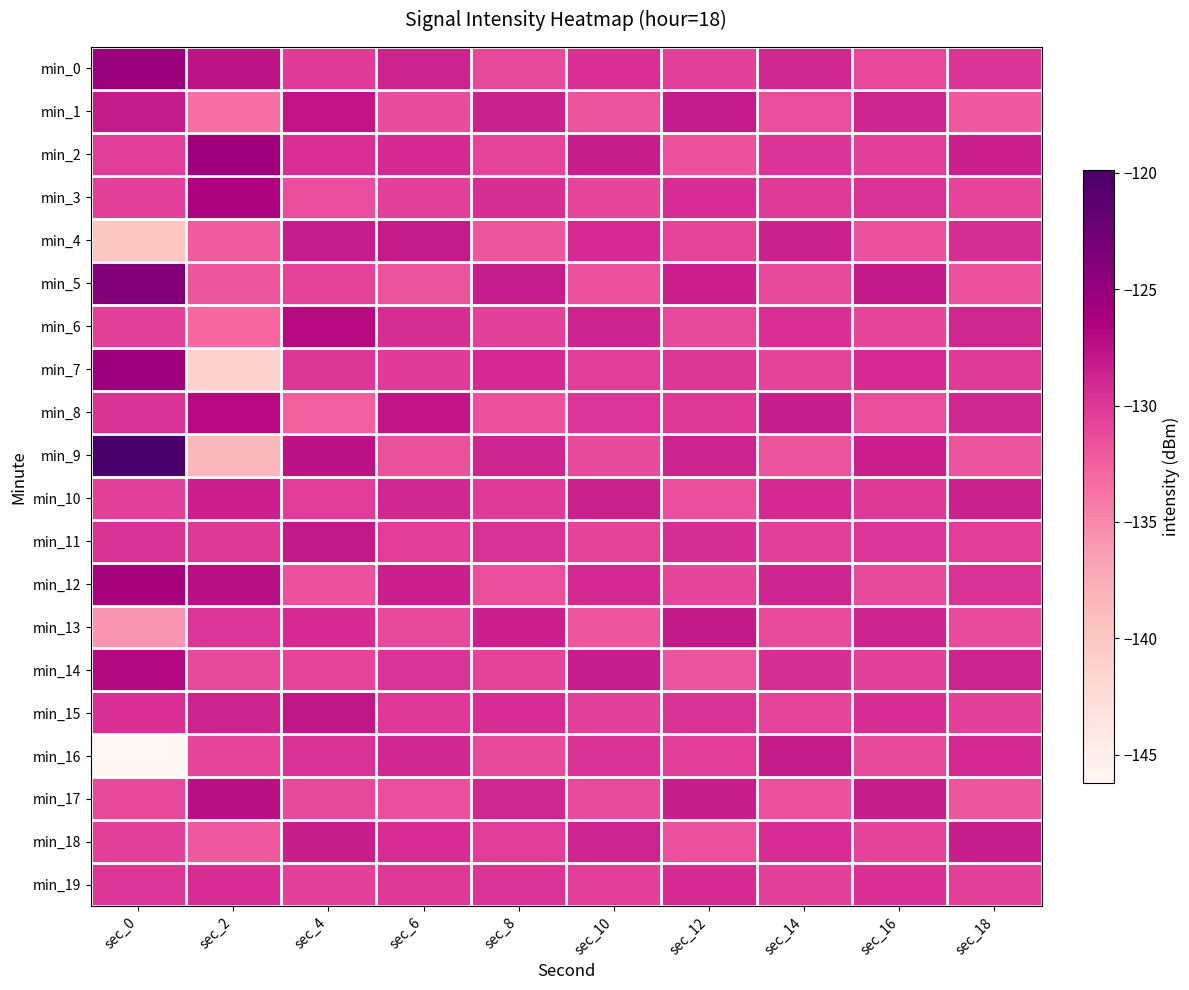

At which category does the chart reach its peak across all series?

sec_0